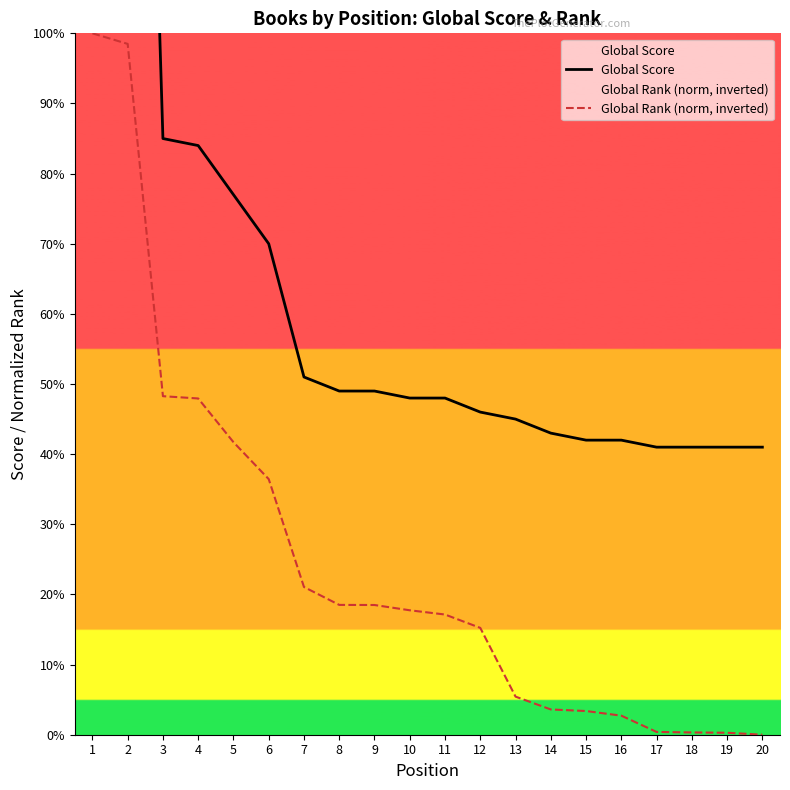

At which category is the sum across all series the highest?

1